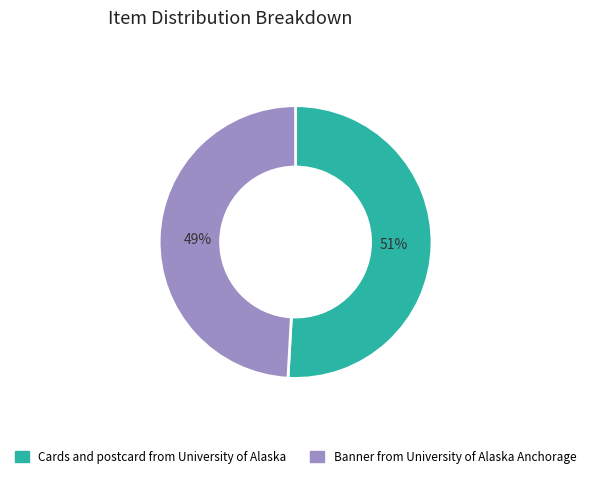

Between Banner from University of Alaska Anchorage and Cards and postcard from University of Alaska, which is larger?

Cards and postcard from University of Alaska